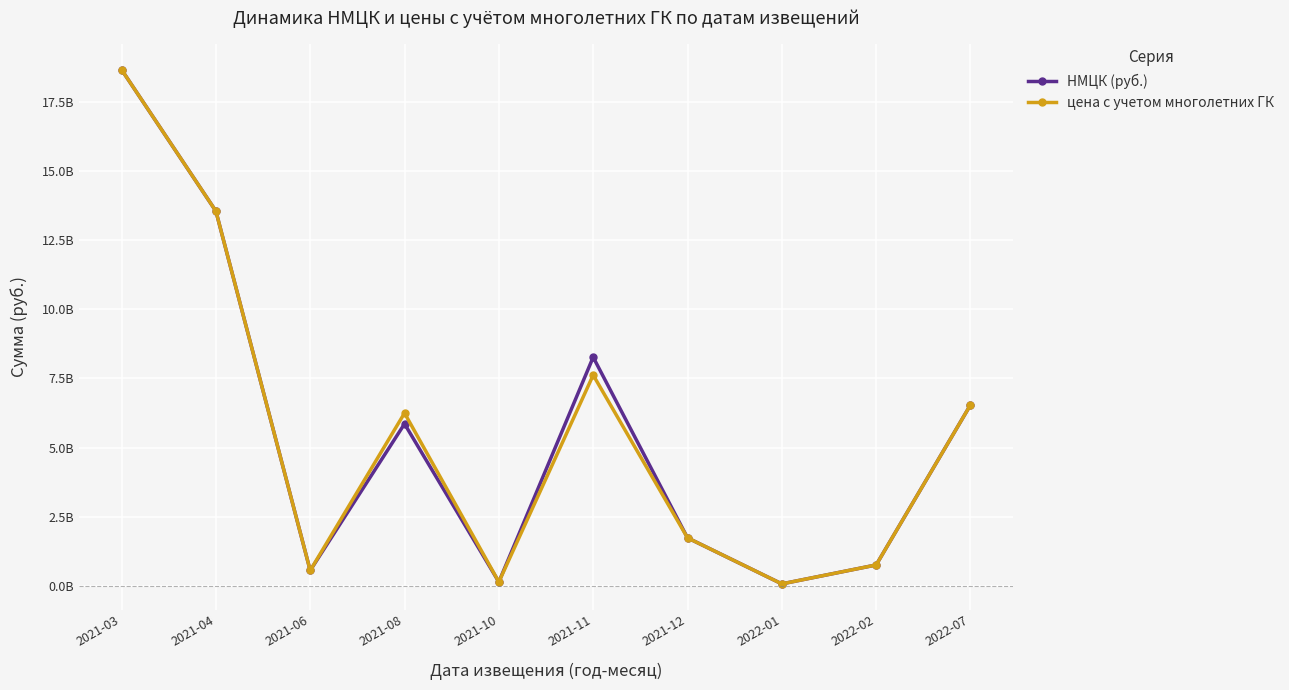

True or false: НМЦК (руб.) and цена с учетом многолетних ГК intersect in this chart.

False